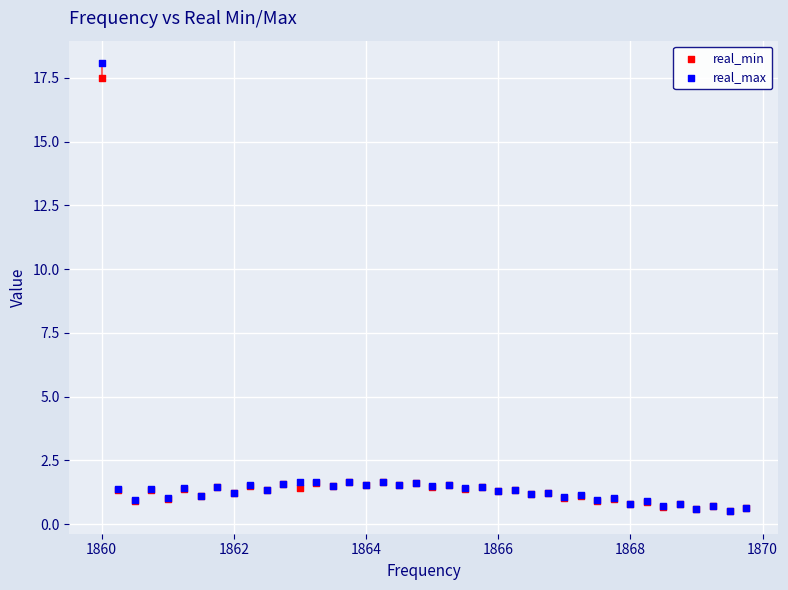

Which series reaches the maximum Y coordinate?

real_max